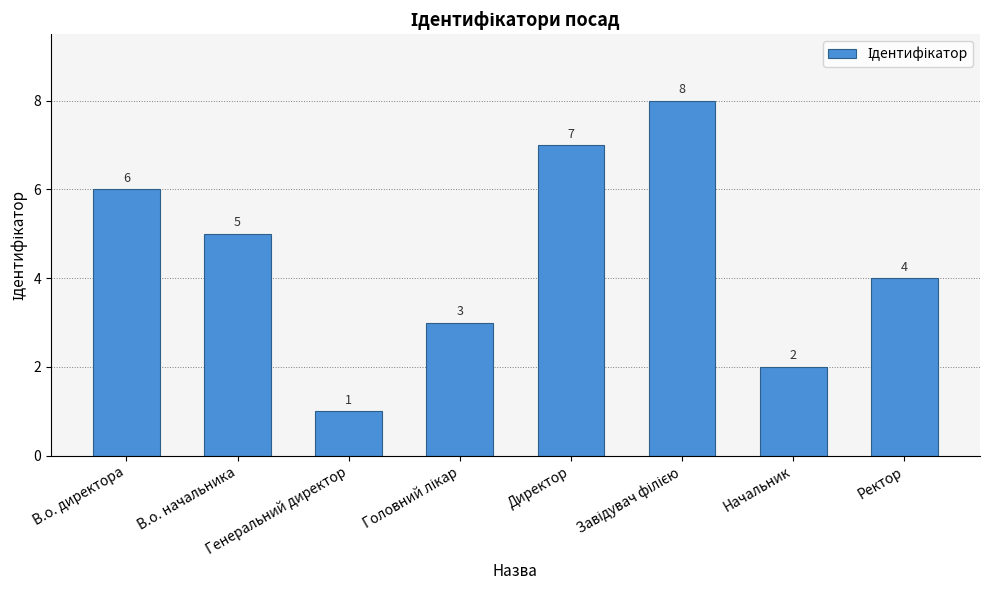

What is the sum of all values?

36